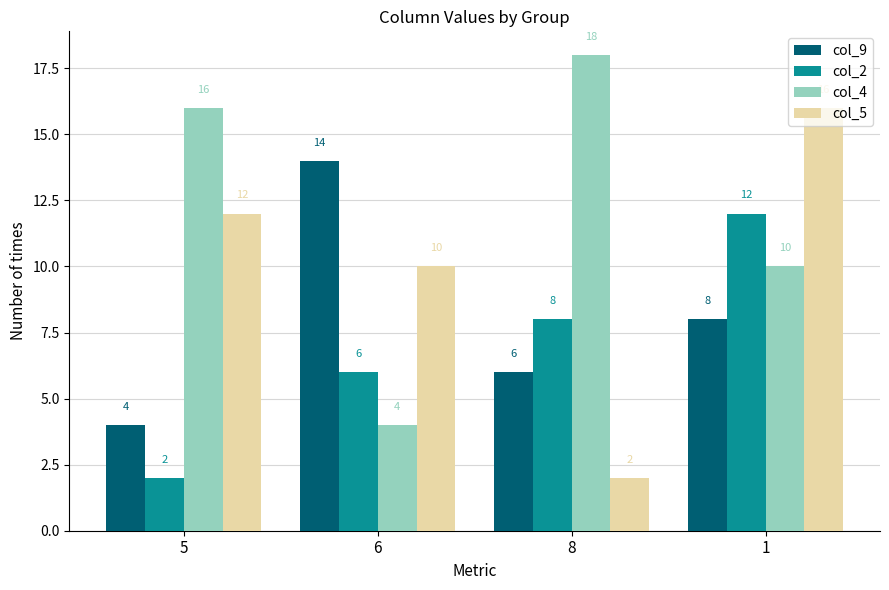

Reading right to left, list all the values displayed in this chart.

col_9: 8	6	14	4
col_2: 12	8	6	2
col_4: 10	18	4	16
col_5: 16	2	10	12